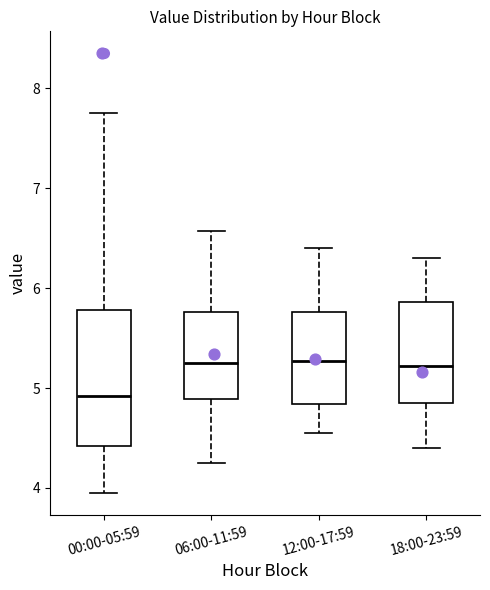

Which box is the tallest, from its lower edge to its upper edge?

00:00-05:59